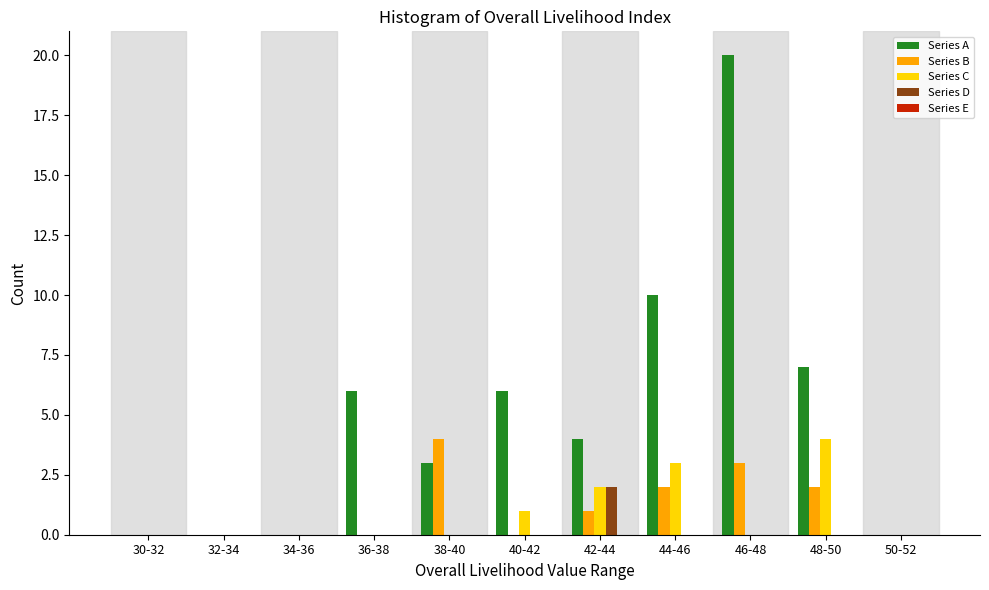

What is the sum of all Series B values?

12